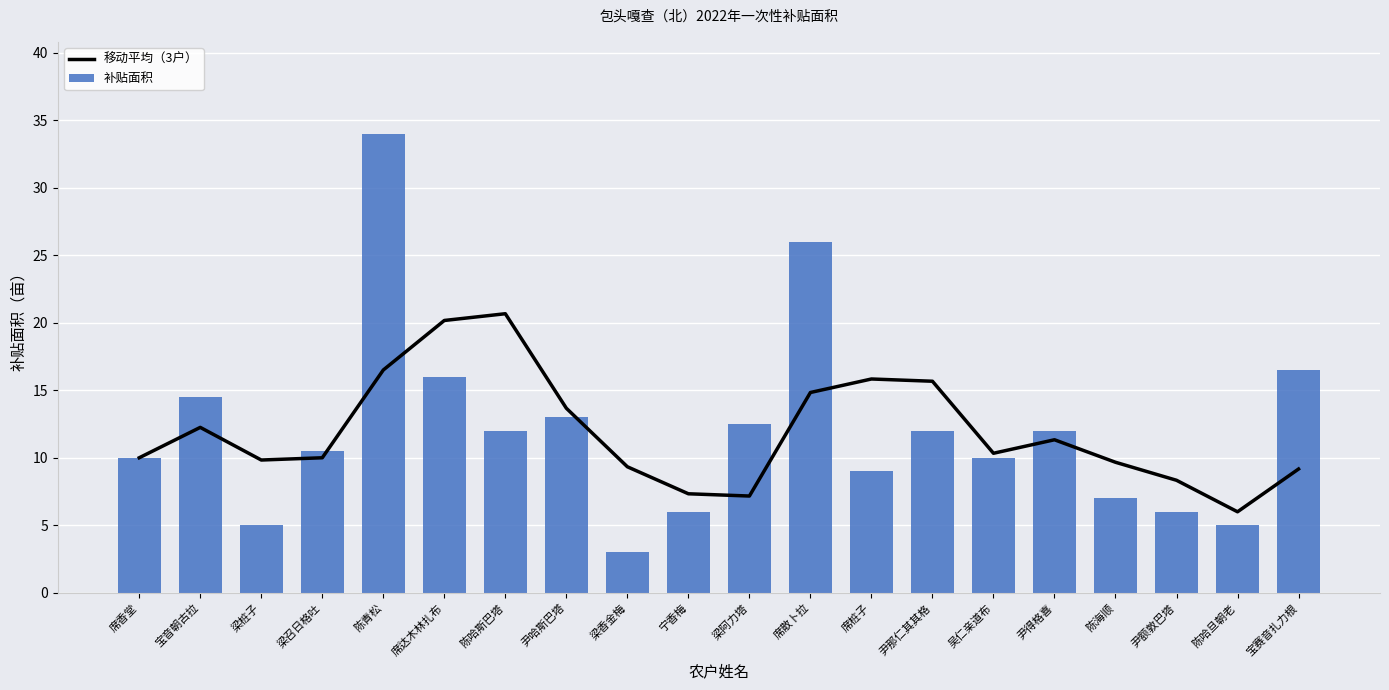

Which series has the largest total across all categories?

补贴面积